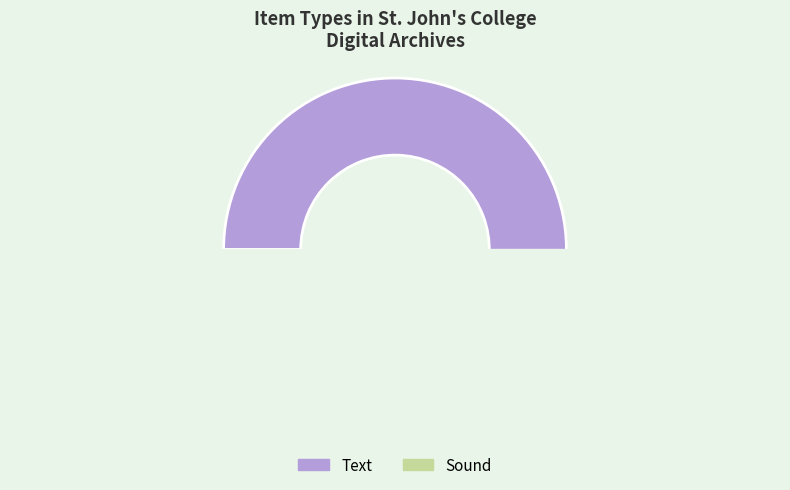

Combined, what portion of the pie is Text and Sound?

100.0%